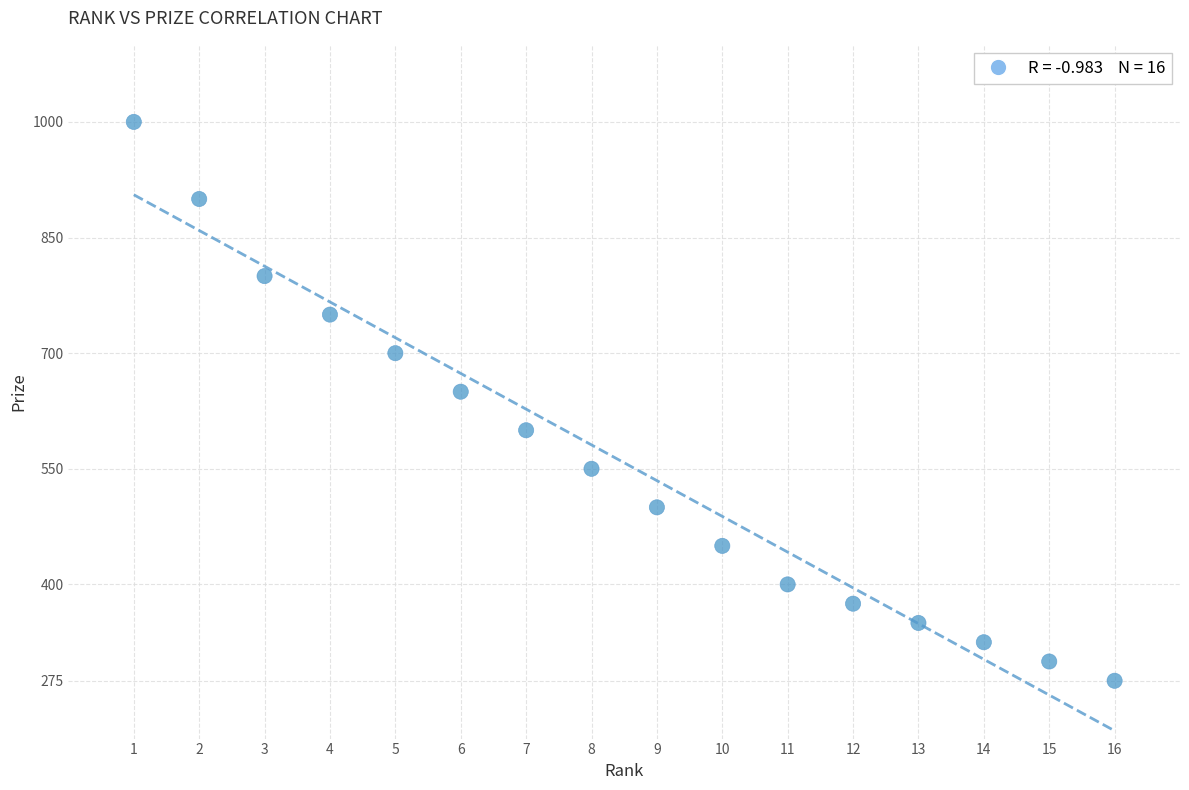

What Y value in the scatter plot is closest to 637?

650